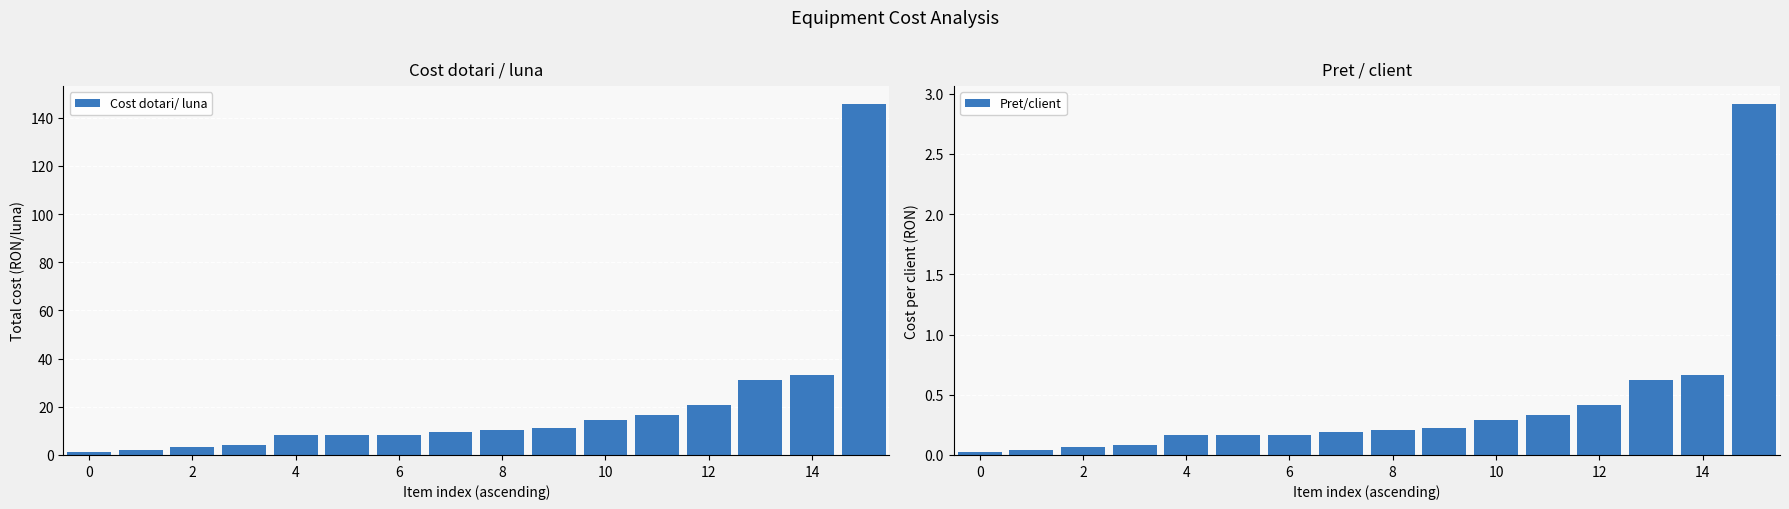

What is the highest value of the Cost dotari/ luna series?

145.8